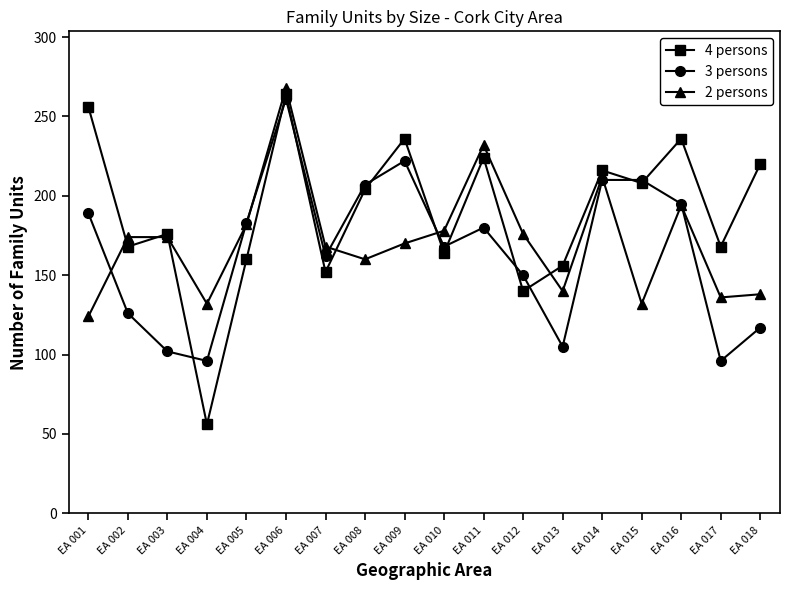

What is the value of the 2 persons point at the 6th from the left?

268